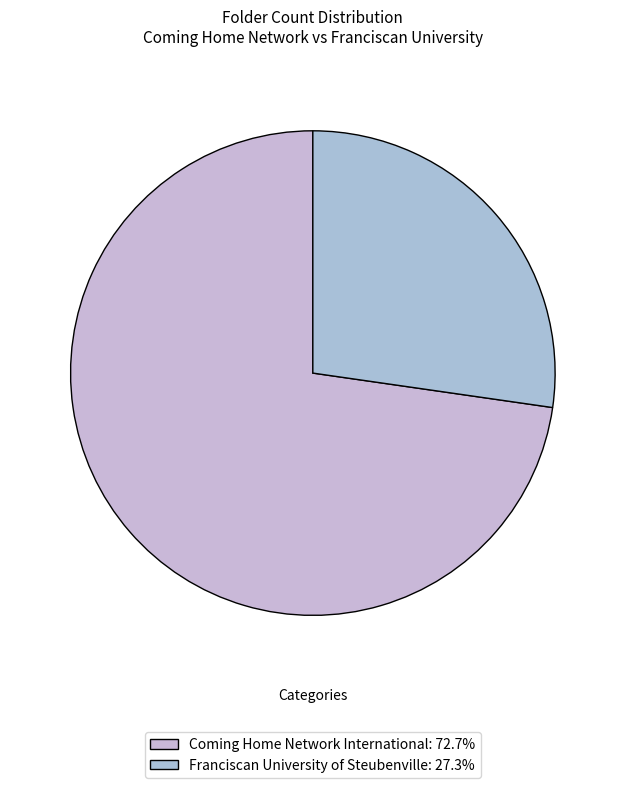

Is it true that Coming Home Network International is 73% of the pie?

True